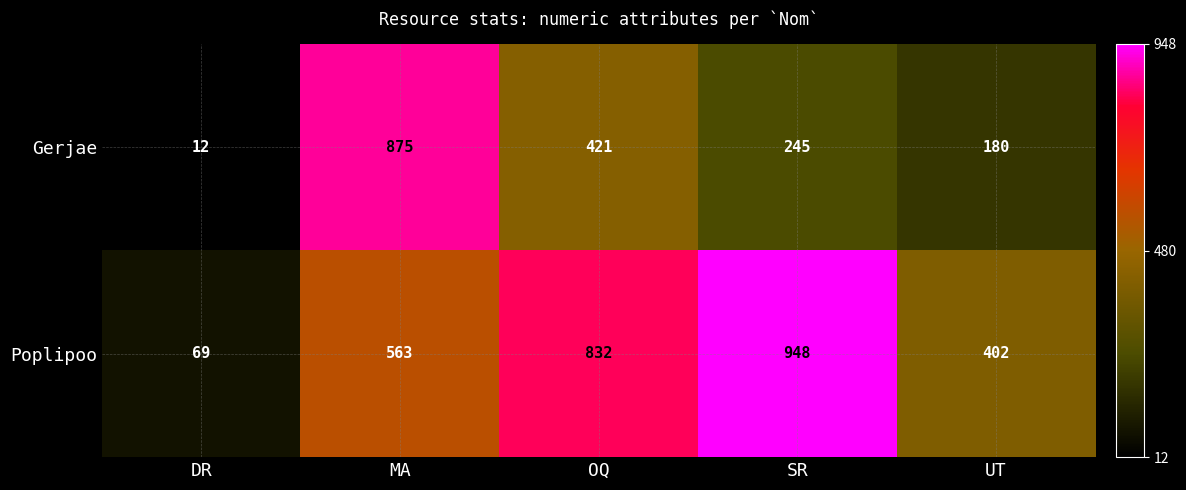

What is the maximum value for Gerjae?

875